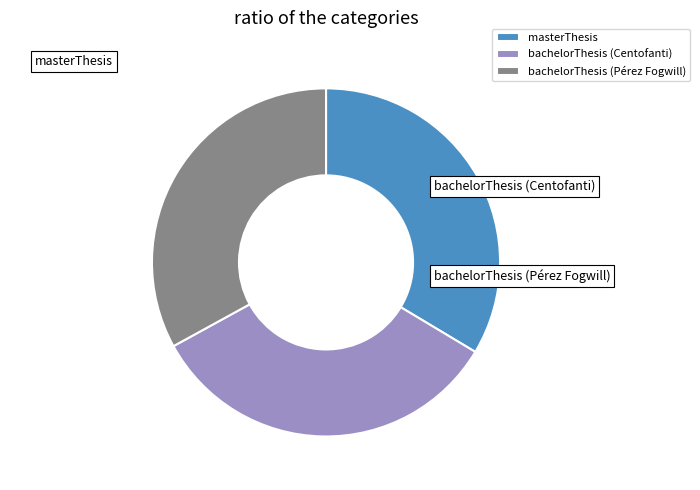

To the nearest percent, what is the difference between the largest and smallest slice percentages?

1%